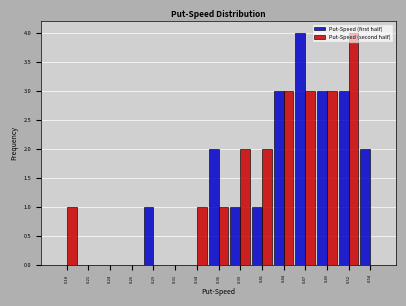

The value of Put-Speed (first half) at 0.47 is 4. True or false?

True